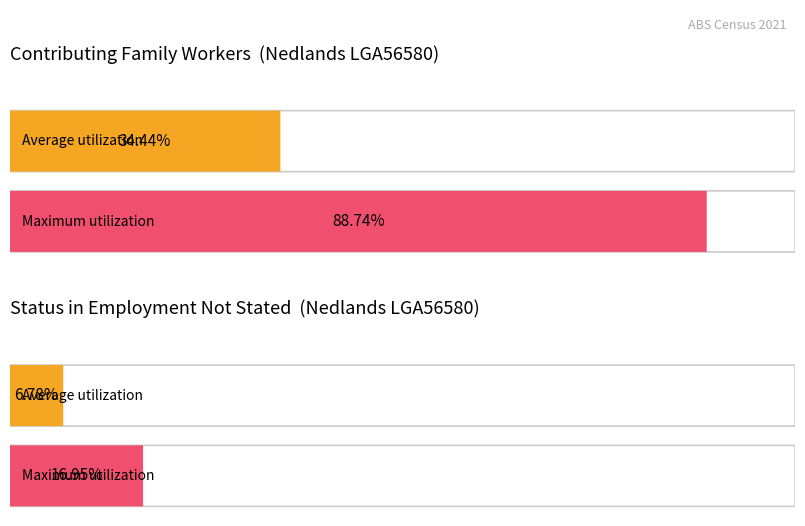

At which category does the chart reach its minimum across all series?

Status Not Stated